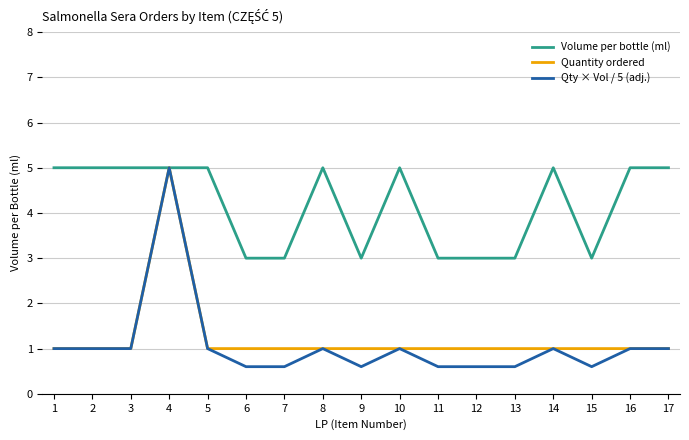

What is the sum of the Quantity ordered values at 2 and 13?

2.0